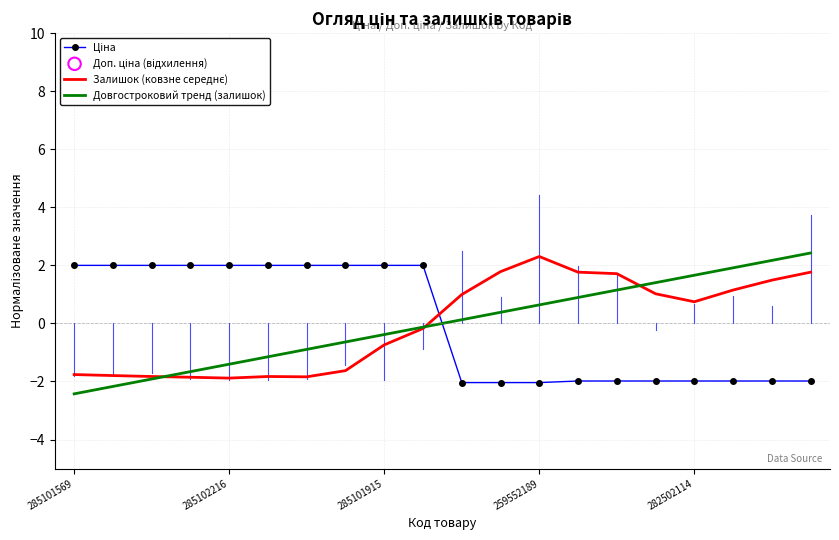

What is the smallest value displayed?

-2.4